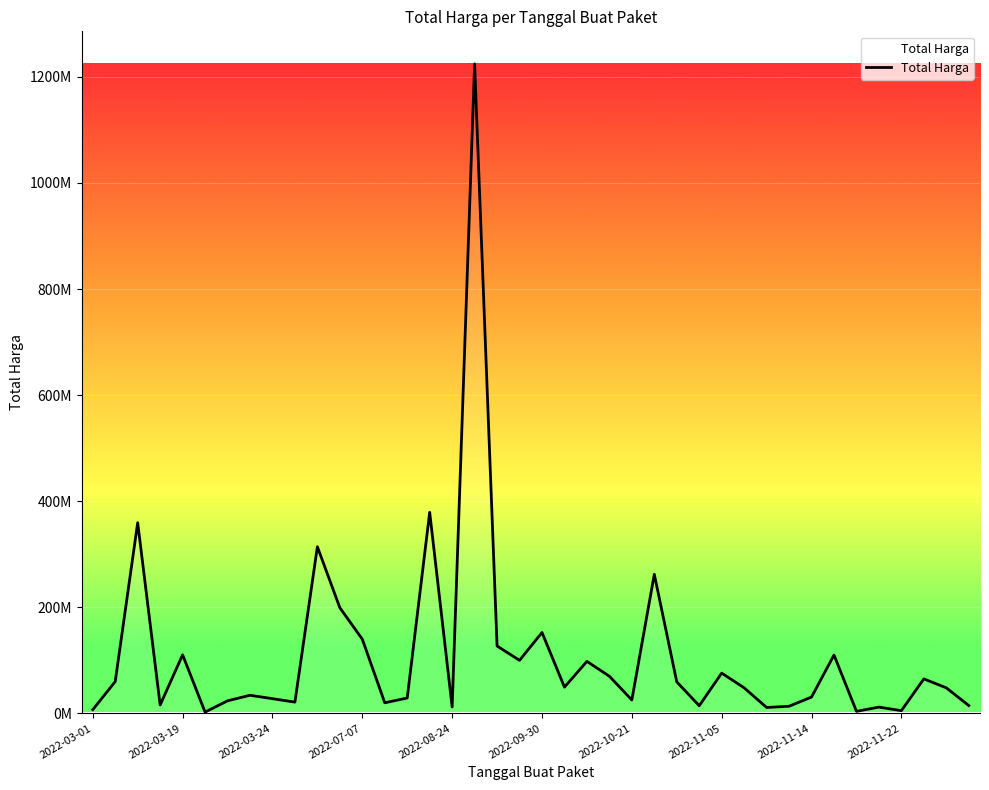

Does the chart display data point markers on the line(s)?

No